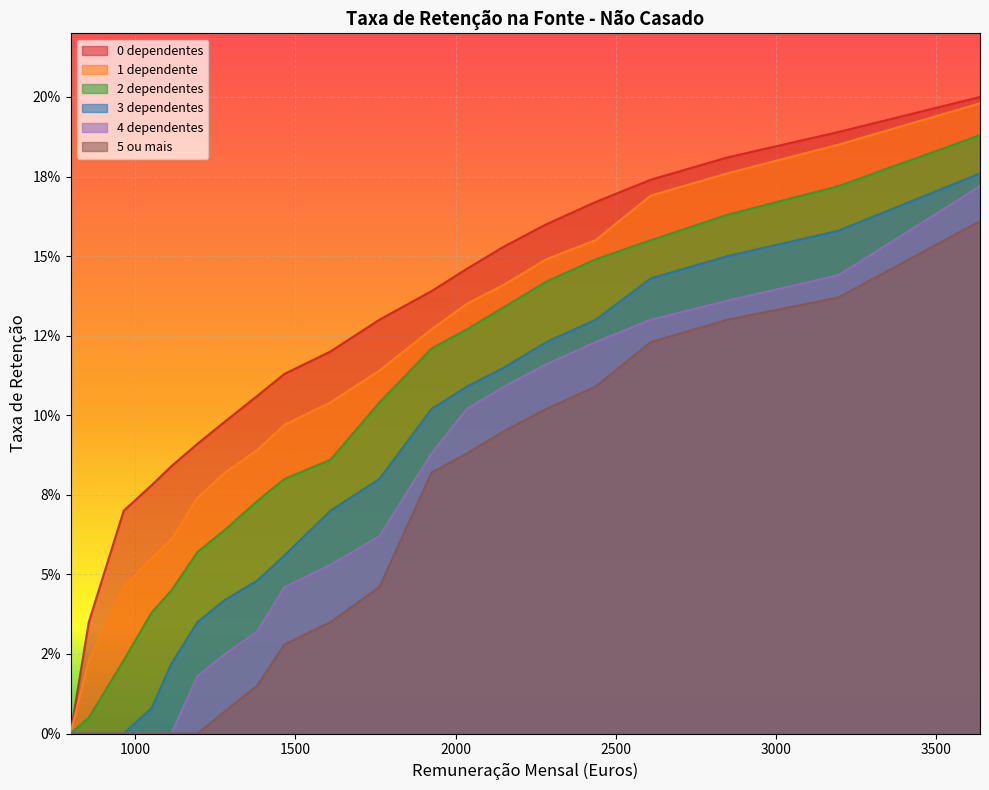

At which label does 2 dependentes reach its minimum?

798